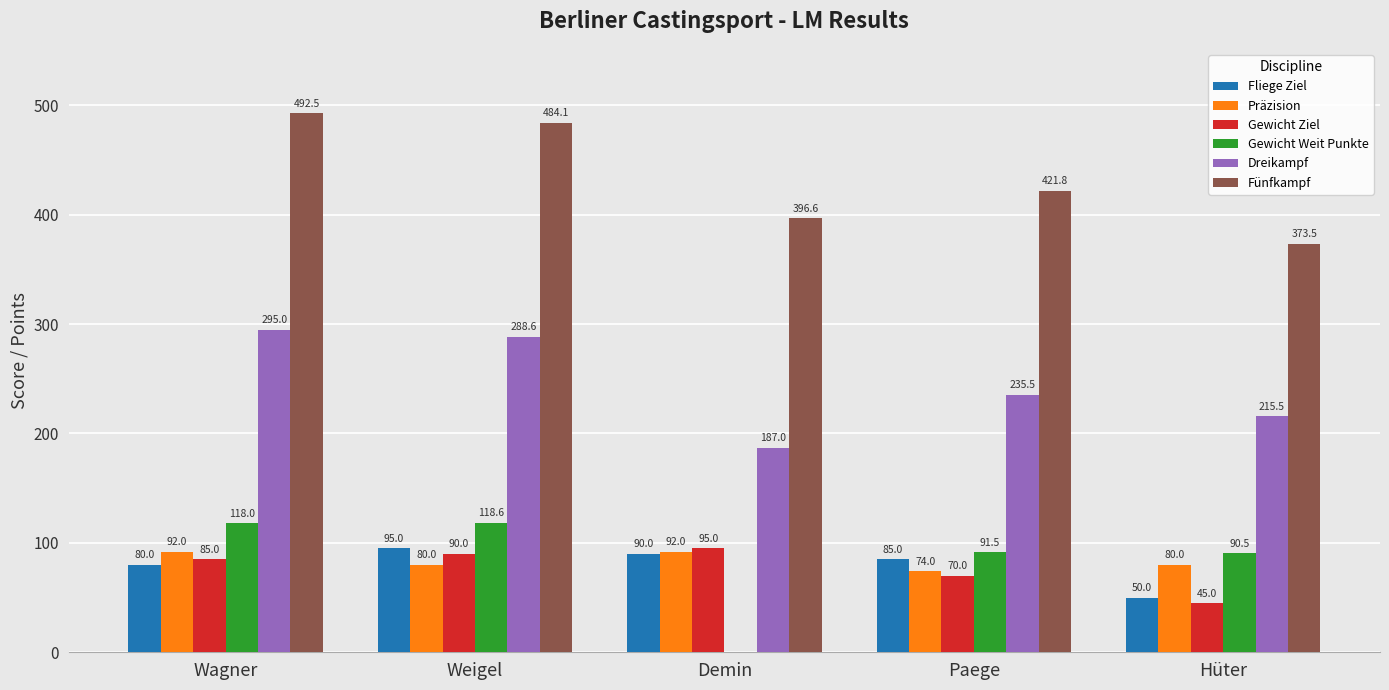

Which label corresponds to the largest value in the chart?

Wagner